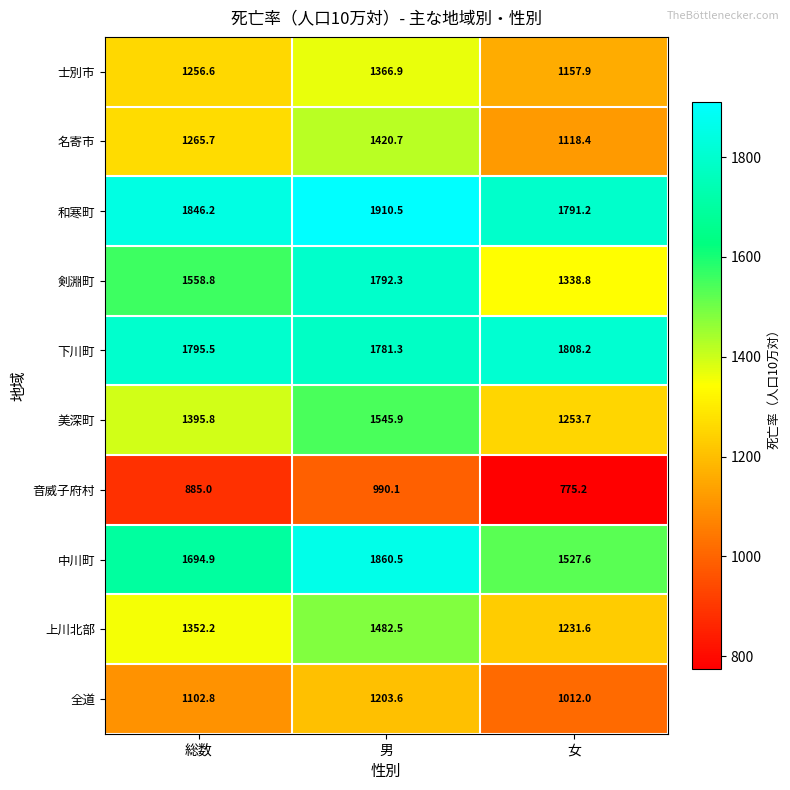

Rank the series at 女 from lowest to highest value.

音威子府村, 全道, 名寄市, 士別市, 上川北部, 美深町, 剣淵町, 中川町, 和寒町, 下川町